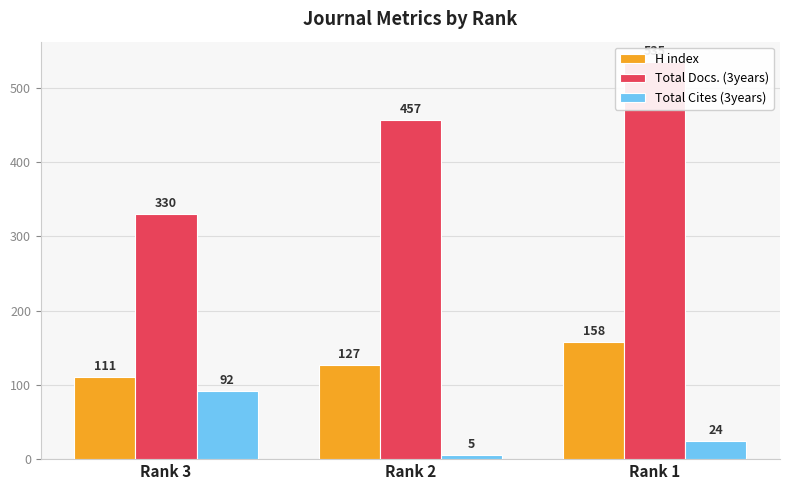

Is it true that H index equals 158 at Rank 1?

True